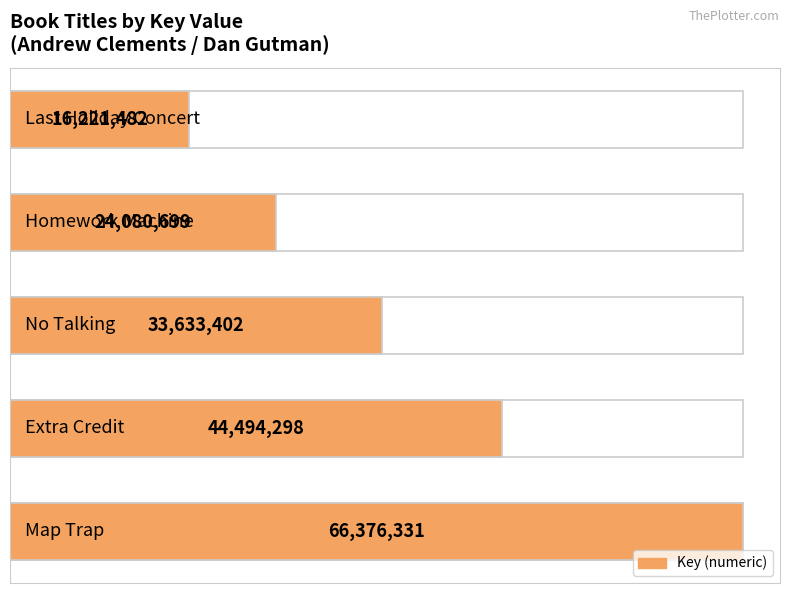

What is the change in value from 0 to 2?

-32742929